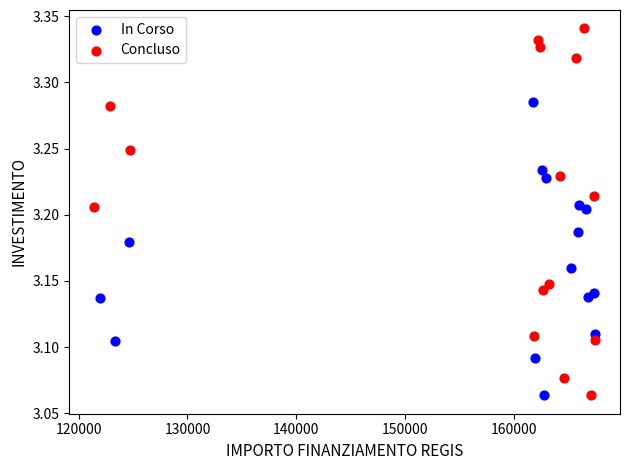

Which series reaches the maximum Y coordinate?

Concluso